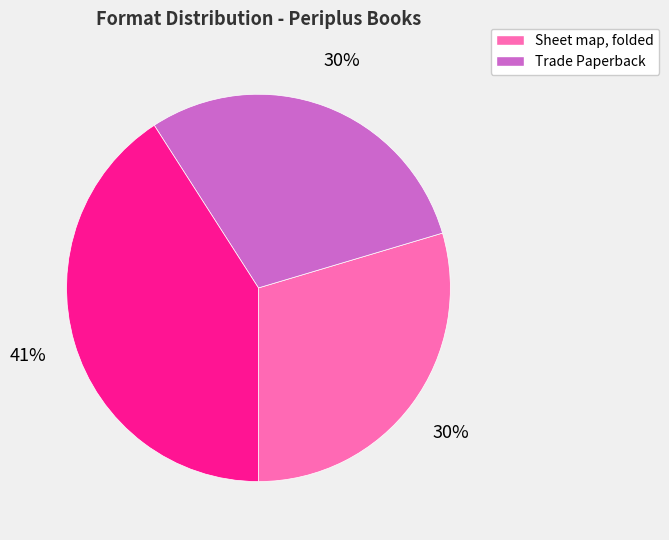

To the nearest percent, what is the difference between the largest and smallest slice percentages?

11%